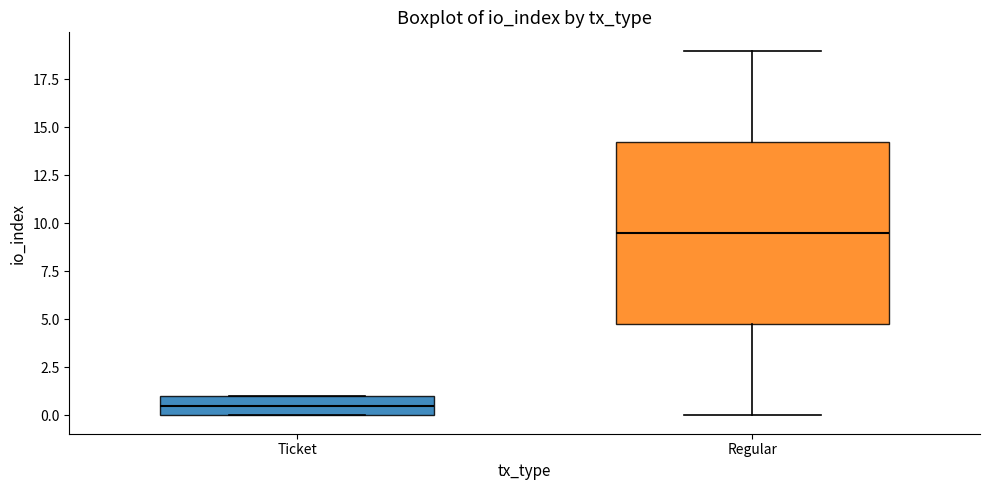

Comparing the boxes themselves (not the whiskers), which one is the tallest?

Regular